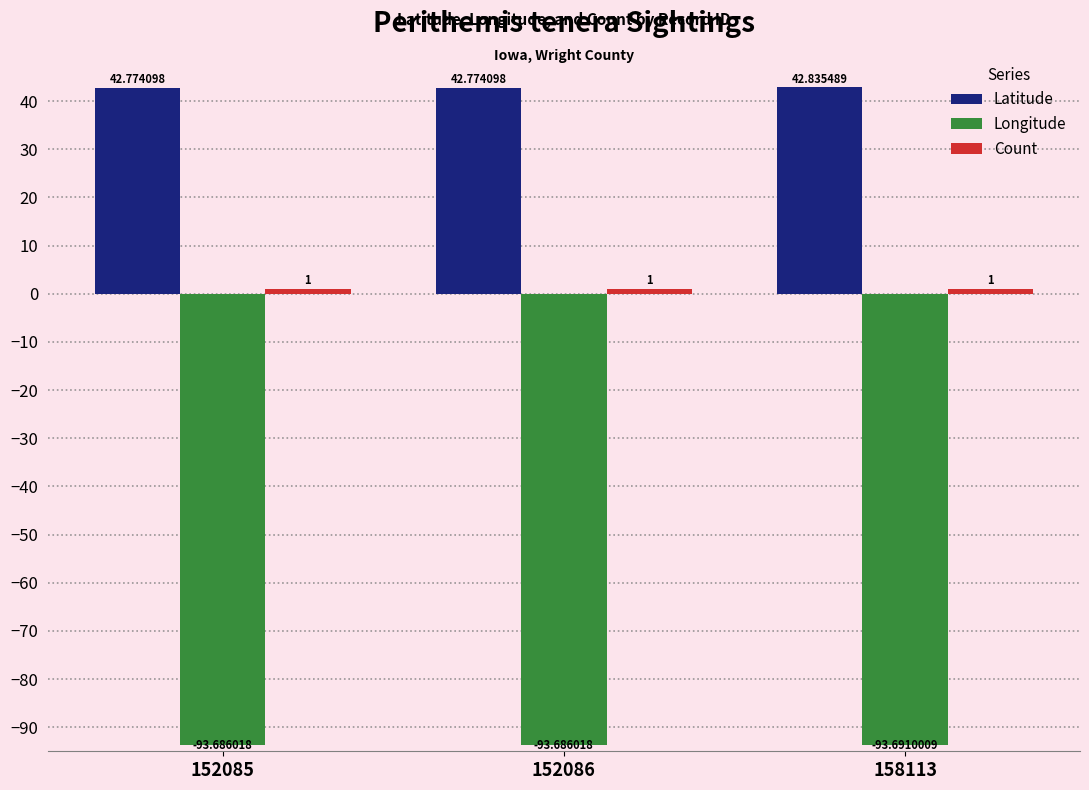

Is it true that Latitude equals 42.8 at 152085?

True